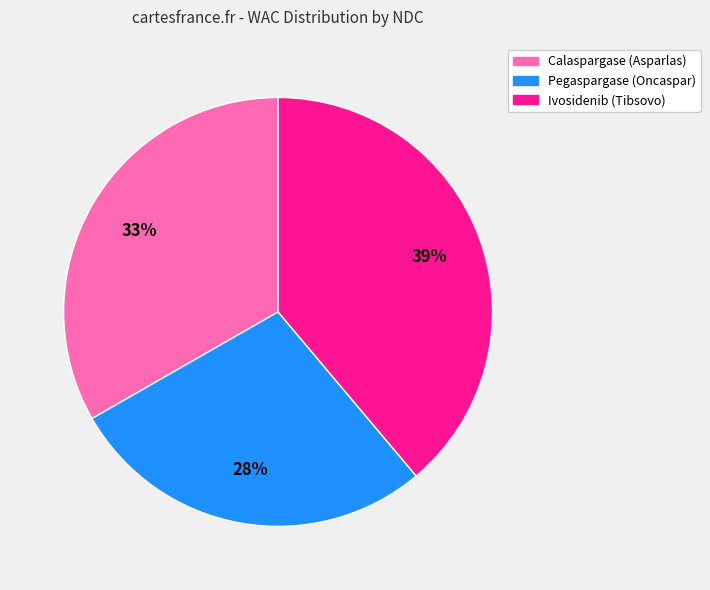

Is there any slice that represents more than half of the pie?

No